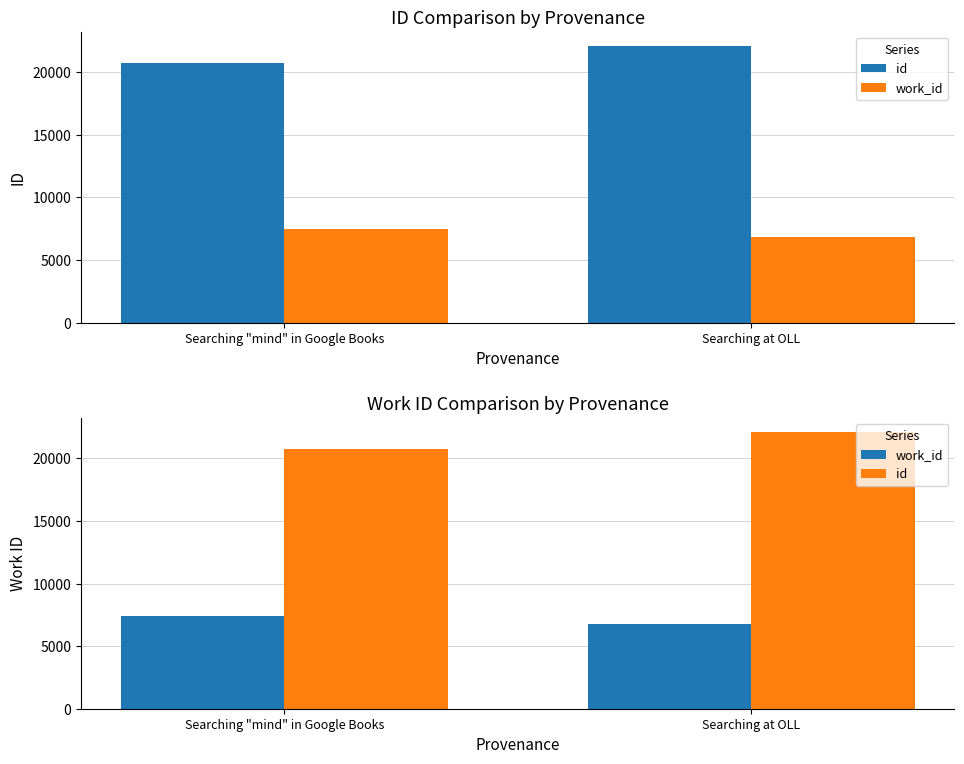

What is the difference between the maximum and minimum values in the work_id series?

637